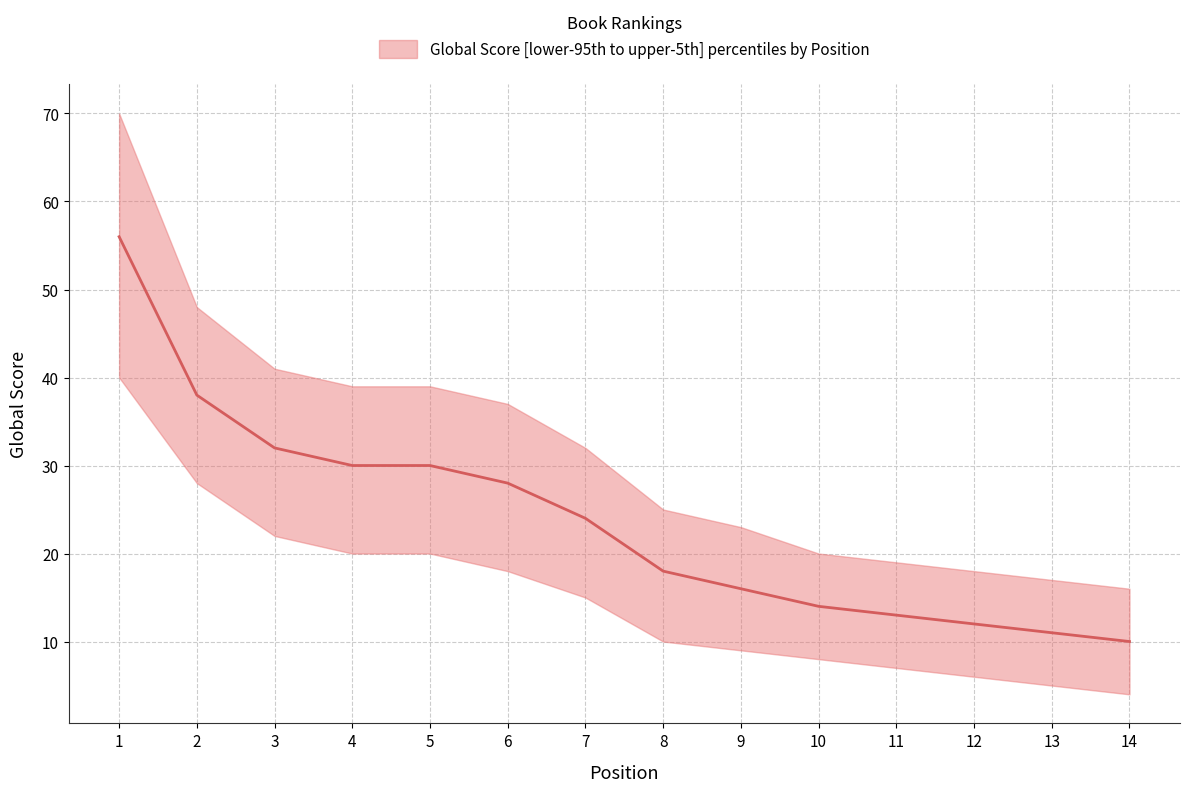

Is it true that Global Score (upper) equals 37 at 6?

True